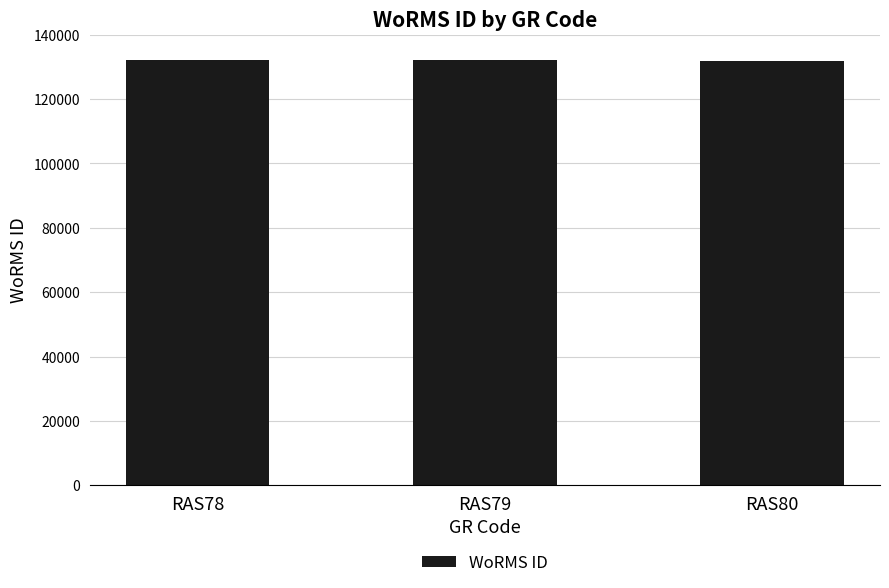

Approximately how many times larger is the value at RAS80 compared to RAS78?

1.0